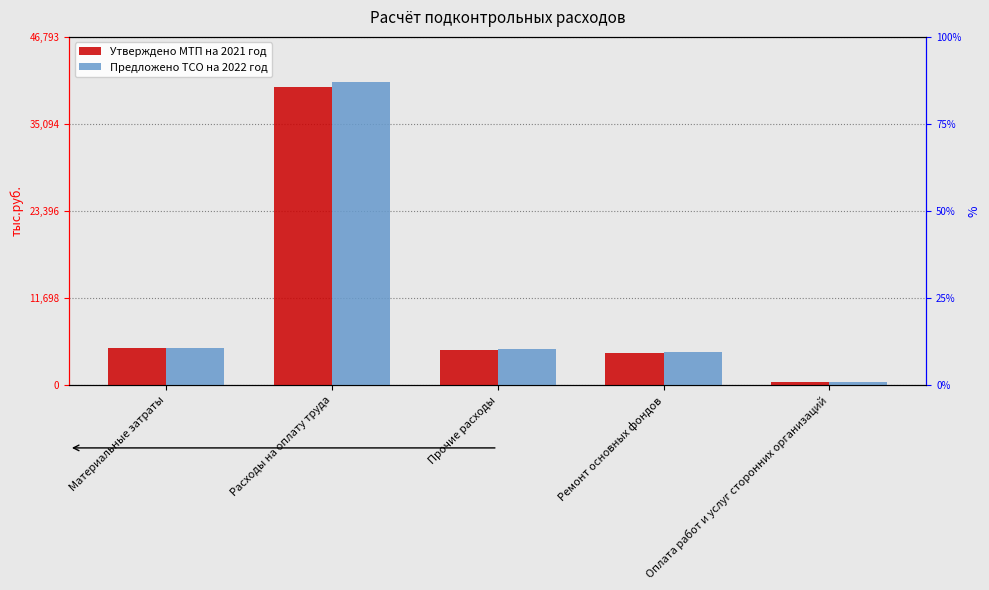

At which category is the sum across all series the highest?

Расходы на оплату труда